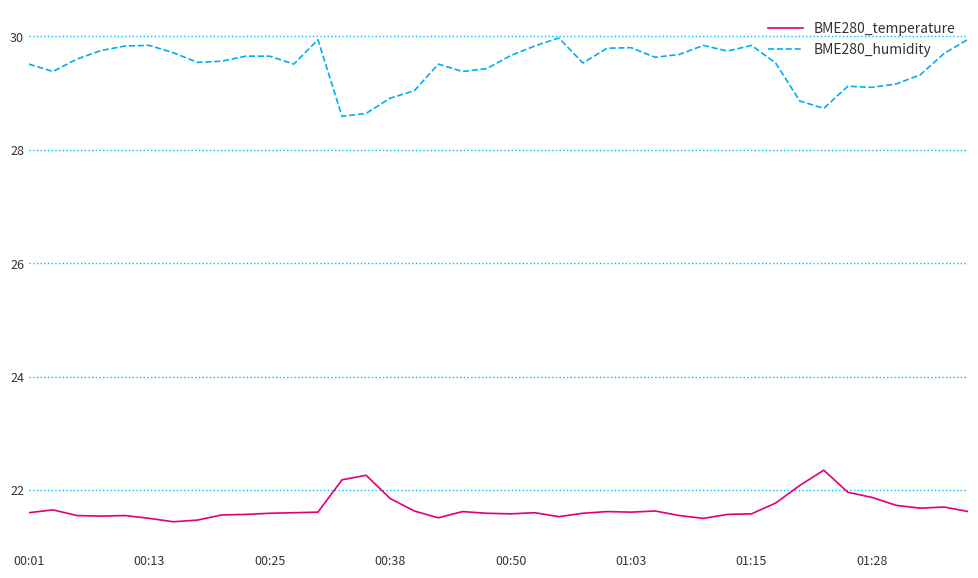

What is the greatest value displayed?

30.0